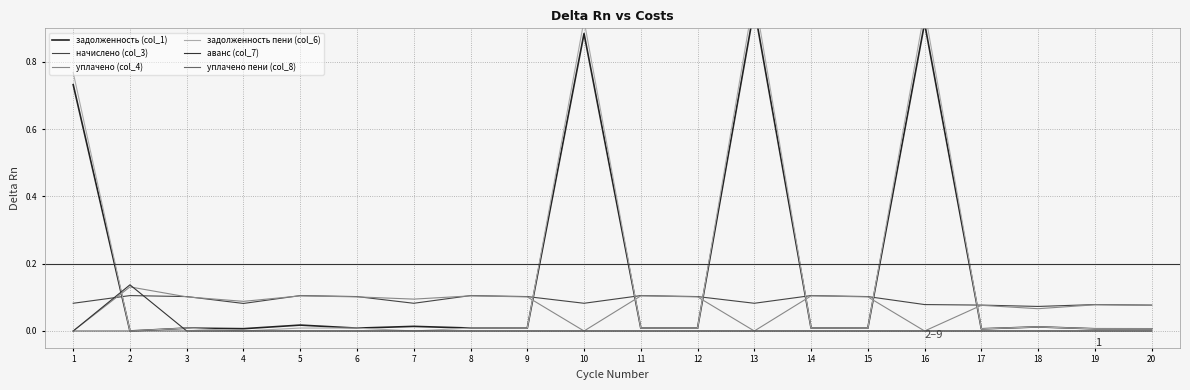

Where do аванс (col_7) and начислено (col_3) first cross each other?

1 and 2